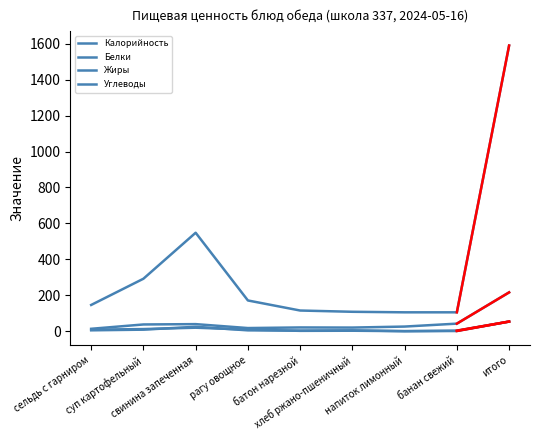

Which series has the widest spread of values?

Калорийность